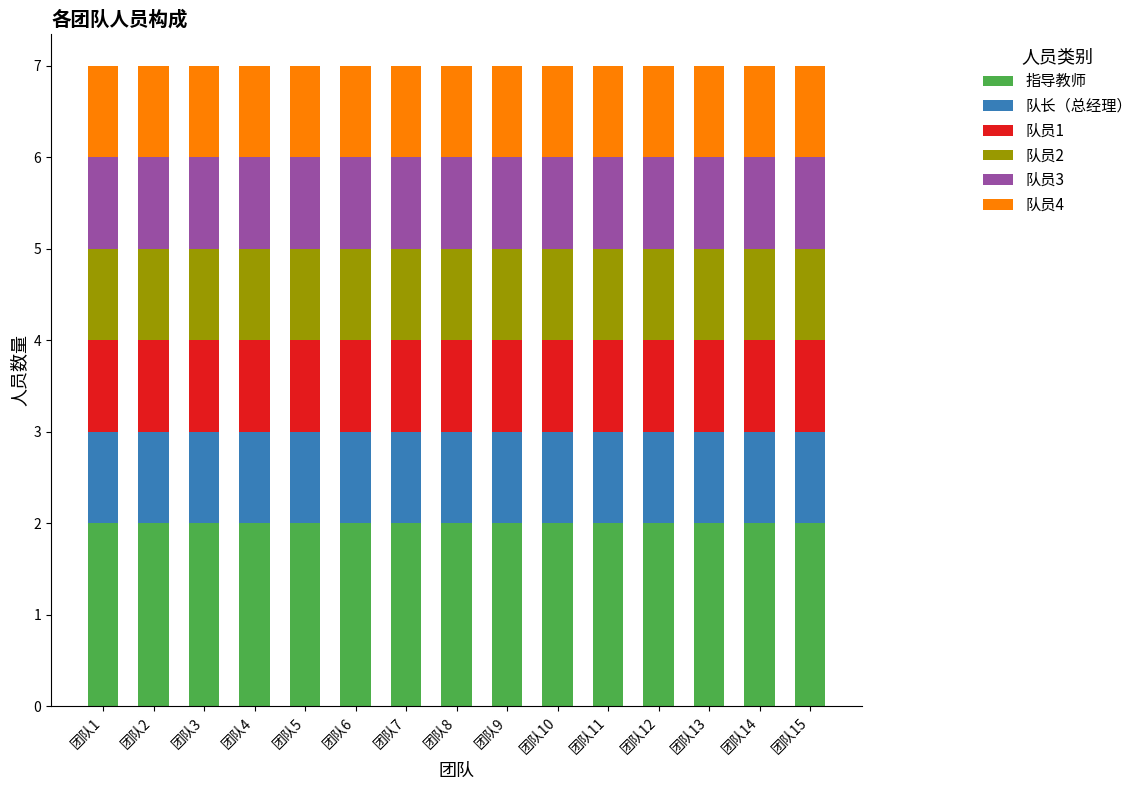

What is the total value across all series at 团队4?

7